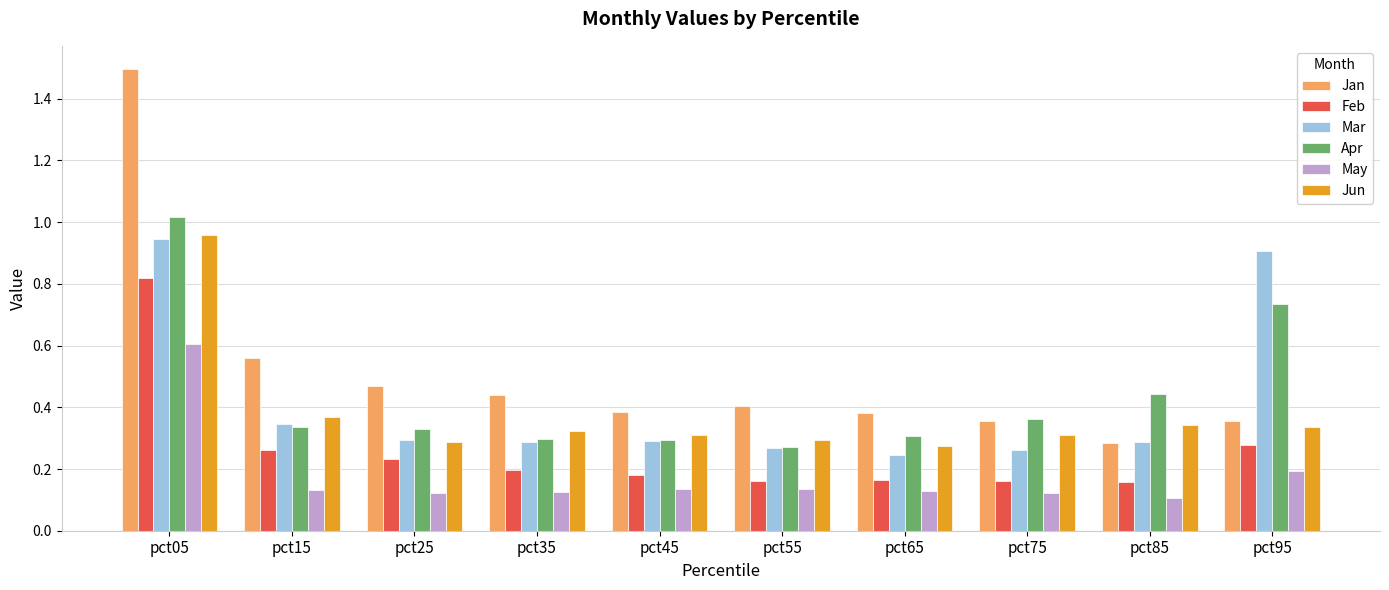

Are the bars horizontal?

No